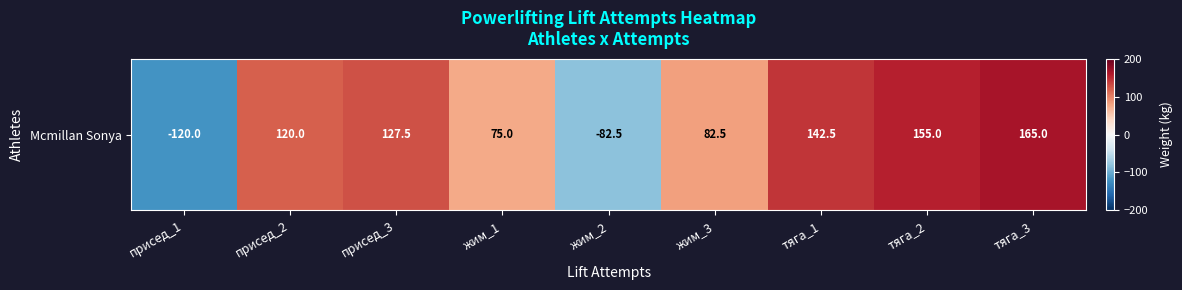

List the labels in order of value, largest first.

тяга_3, тяга_2, тяга_1, присед_3, присед_2, жим_3, жим_1, жим_2, присед_1